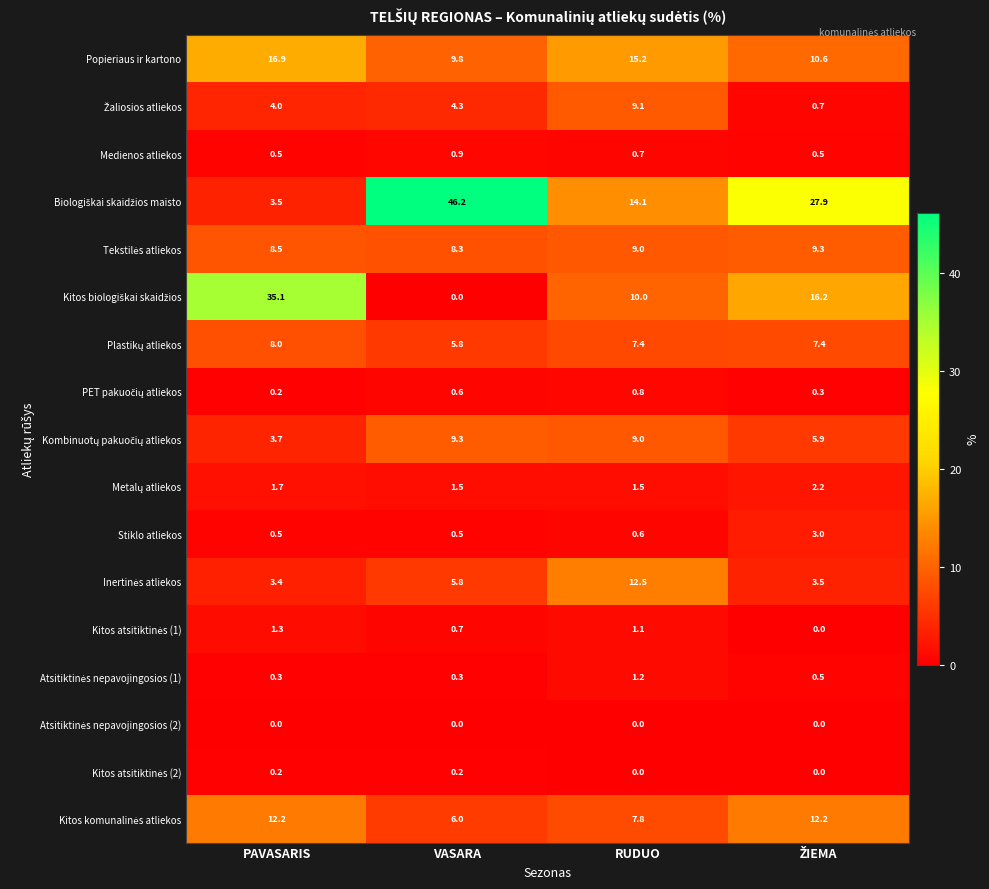

What is the greatest value displayed?

46.2